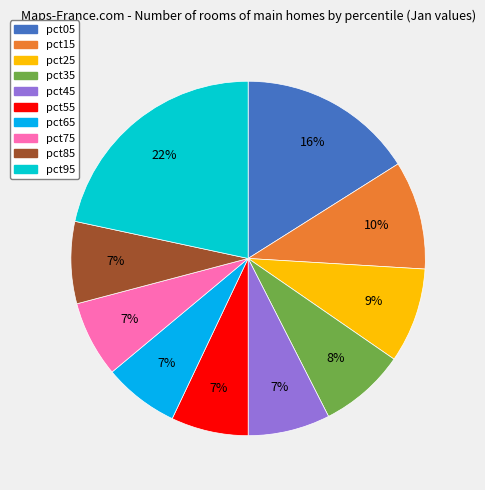

Which has a higher value, pct25 or pct15?

pct15